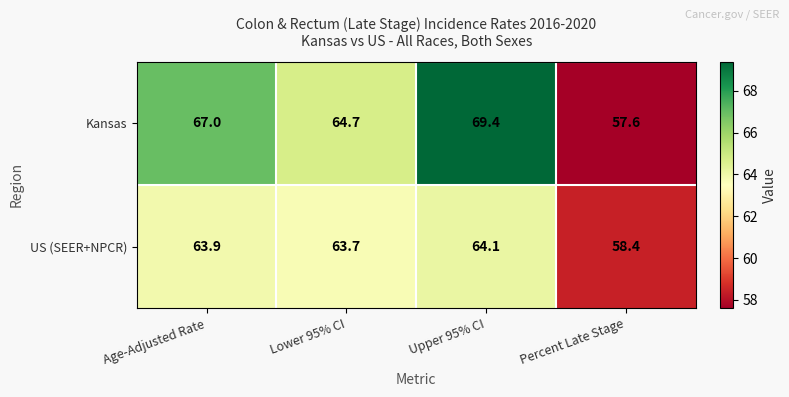

Which series changed the most between Lower 95% CI and Upper 95% CI?

Kansas